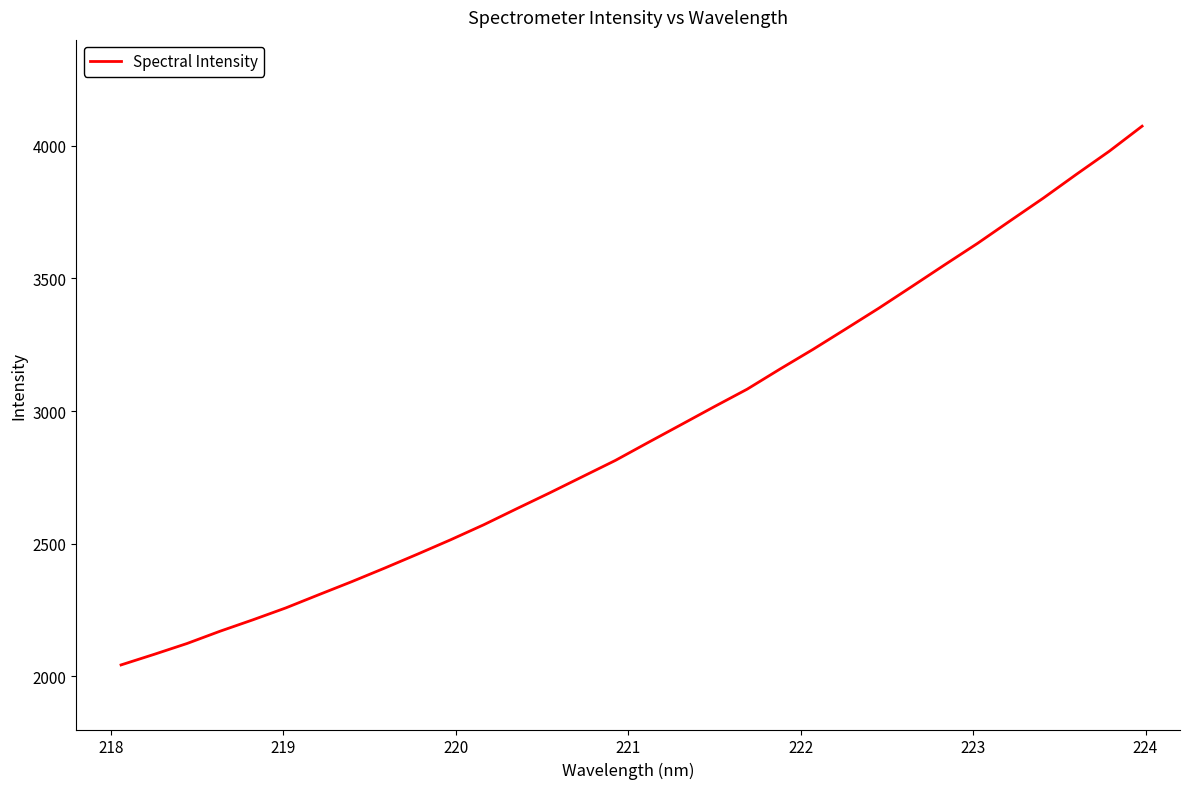

What is the smallest value displayed?

2043.4